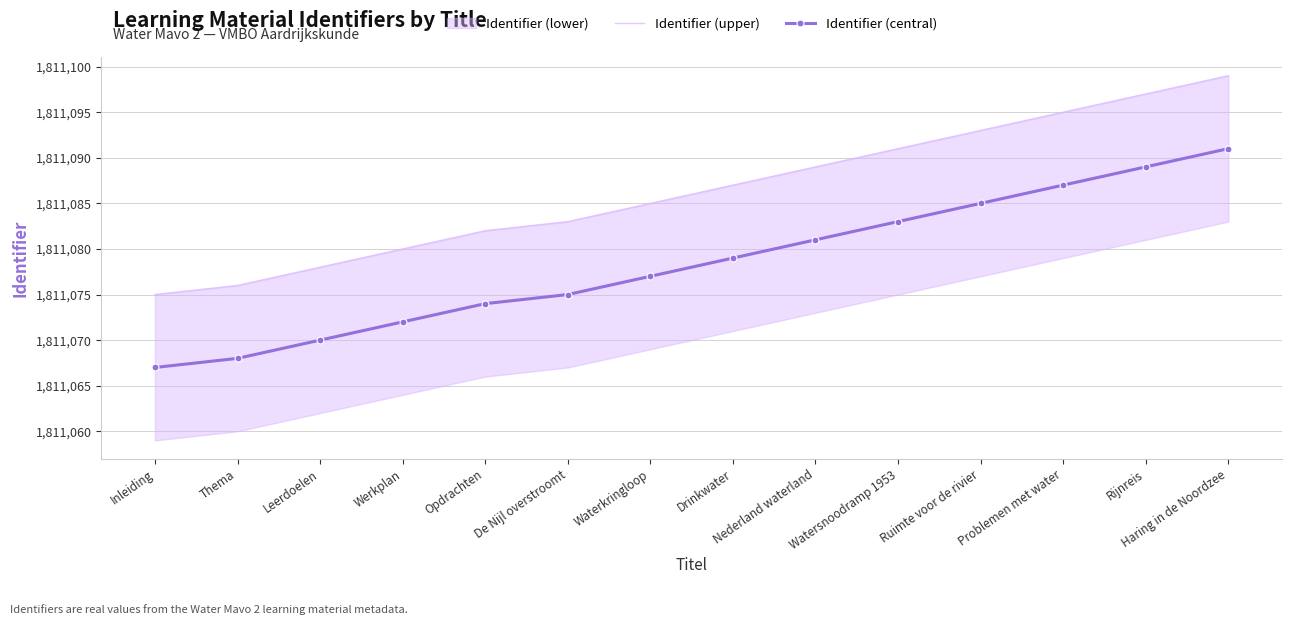

At which label does Identifier (central) reach its peak?

Haring in de Noordzee